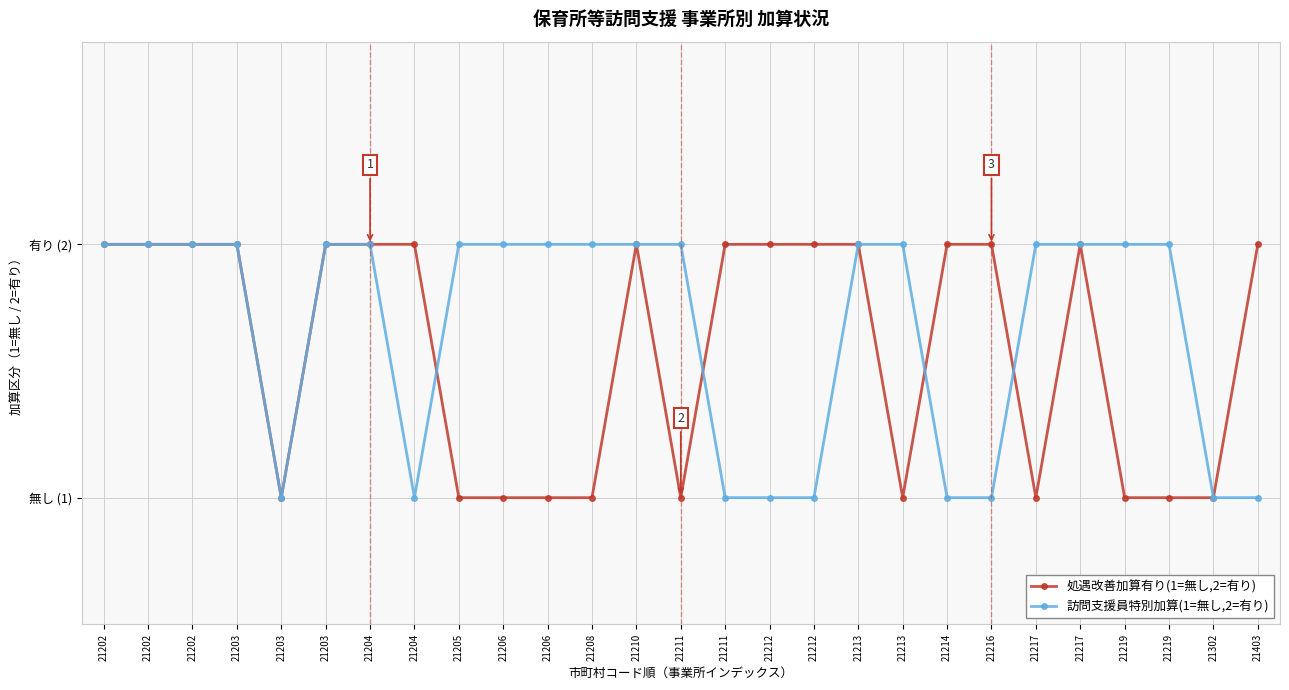

The 処遇改善加算有り(1=無し,2=有り) series shows 3 at 21202. True or false?

False